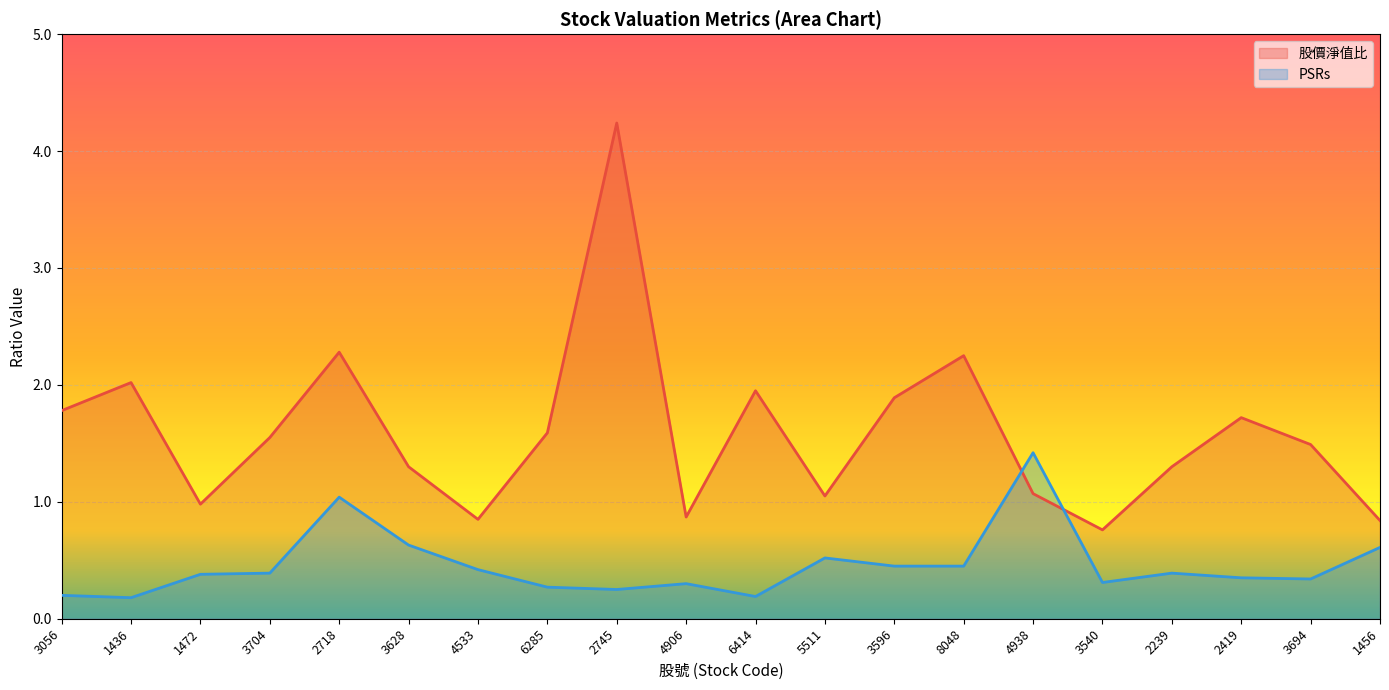

Reading left to right, list all the values displayed in this chart.

股價淨值比: 3056=1.8	1436=2.0	1472=1.0	3704=1.6	2718=2.3	3628=1.3	4533=0.8	6285=1.6	2745=4.2	4906=0.9	6414=1.9	5511=1.1	3596=1.9	8048=2.2	4938=1.1	3540=0.8	2239=1.3	2419=1.7	3694=1.5	1456=0.8
PSRs: 3056=0.2	1436=0.2	1472=0.4	3704=0.4	2718=1.0	3628=0.6	4533=0.4	6285=0.3	2745=0.2	4906=0.3	6414=0.2	5511=0.5	3596=0.5	8048=0.5	4938=1.4	3540=0.3	2239=0.4	2419=0.3	3694=0.3	1456=0.6